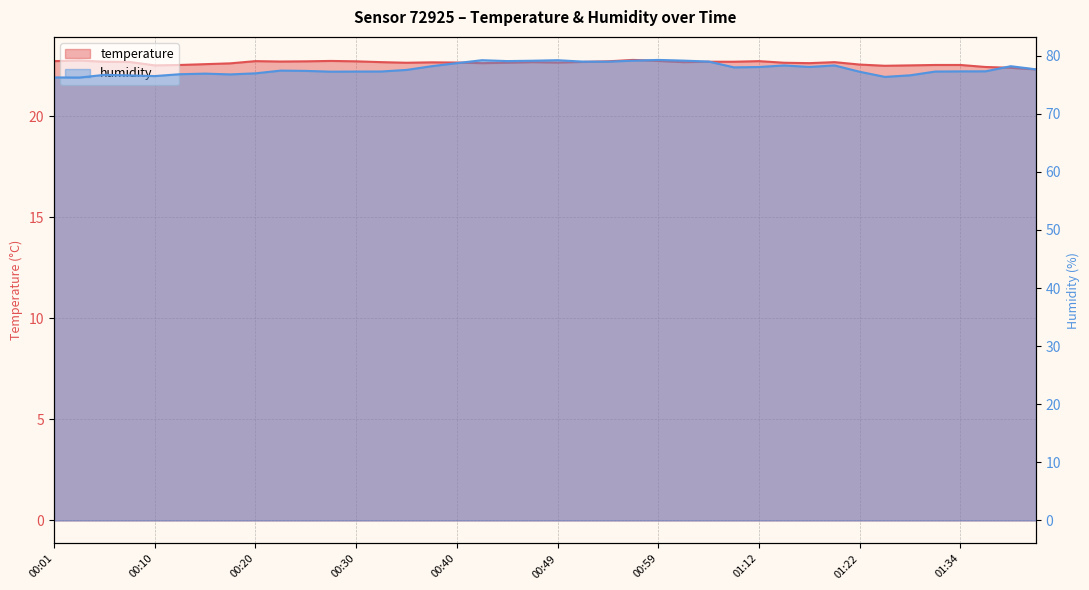

At which label does humidity first exceed 77?

00:22